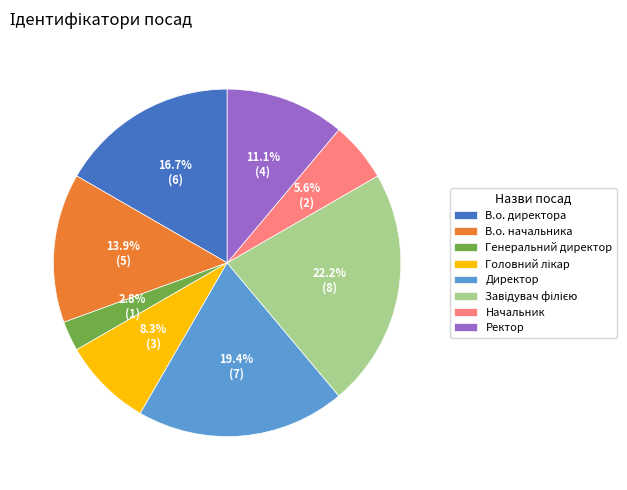

To the nearest percent, what portion does Генеральний директор represent?

3%